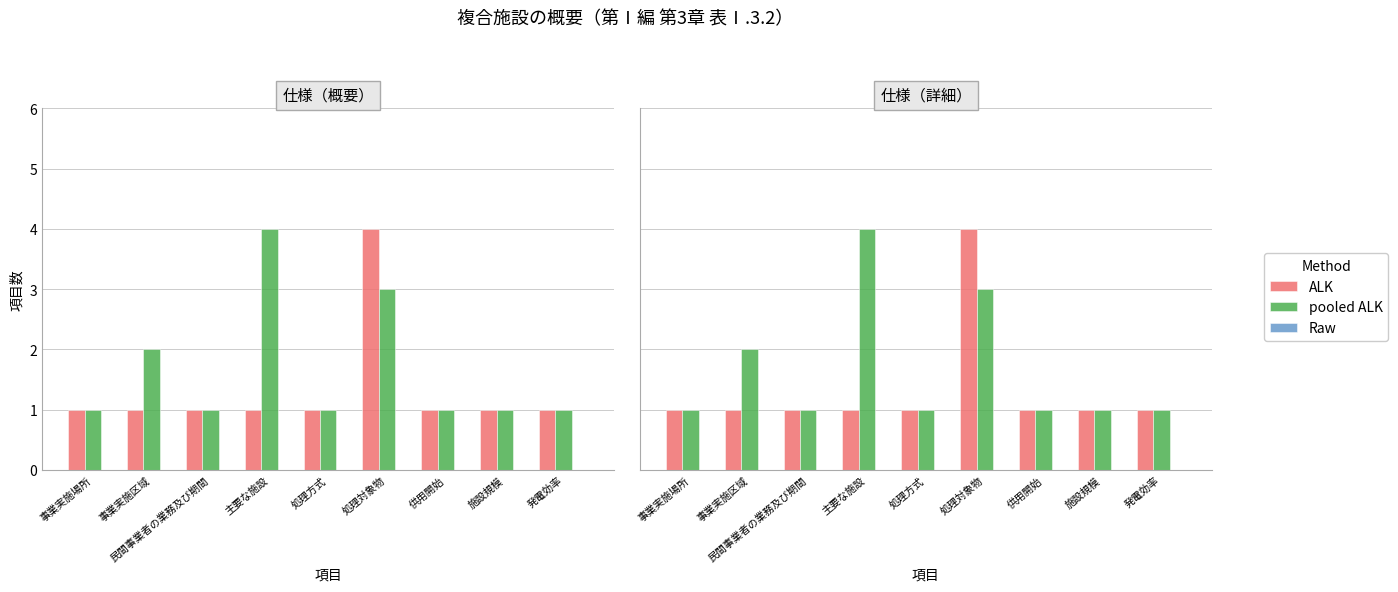

How many pooled ALK values are between 1 and 2?

7